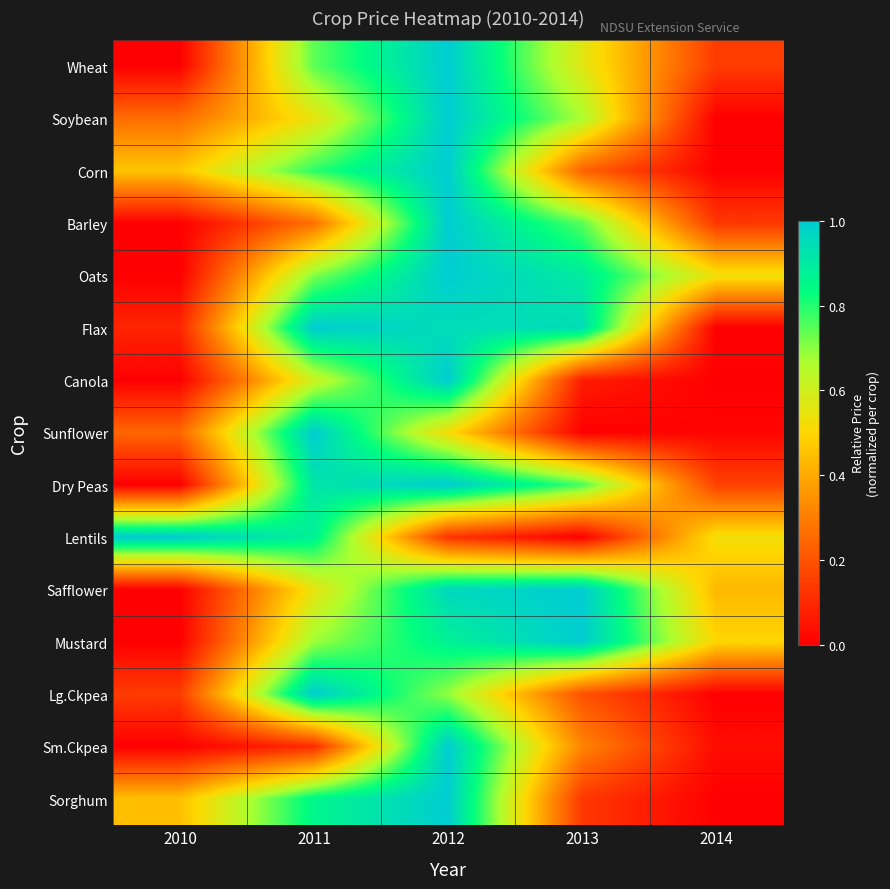

Reading right to left, transcribe all the data shown in this chart.

Wheat: 2014=0.1	2013=0.6	2012=1.0	2011=0.7	2010=0.0
Soybean: 2014=0.0	2013=0.7	2012=1.0	2011=0.5	2010=0.3
Corn: 2014=0.0	2013=0.2	2012=1.0	2011=0.8	2010=0.5
Barley: 2014=0.1	2013=0.7	2012=1.0	2011=0.3	2010=0.0
Oats: 2014=0.5	2013=0.9	2012=1.0	2011=0.7	2010=0.0
Flax: 2014=0.0	2013=0.9	2012=0.9	2011=1.0	2010=0.1
Canola: 2014=0.0	2013=0.1	2012=1.0	2011=0.6	2010=0.0
Sunflower: 2014=0.0	2013=0.0	2012=0.5	2011=1.0	2010=0.2
Dry Peas: 2014=0.2	2013=0.8	2012=1.0	2011=0.9	2010=0.0
Lentils: 2014=0.5	2013=0.0	2012=0.1	2011=0.9	2010=1.0
Safflower: 2014=0.4	2013=1.0	2012=1.0	2011=0.5	2010=0.0
Mustard: 2014=0.5	2013=1.0	2012=0.9	2011=0.7	2010=0.0
Lg.Ckpea: 2014=0.0	2013=0.2	2012=0.7	2011=1.0	2010=0.1
Sm.Ckpea: 2014=0.0	2013=0.3	2012=1.0	2011=0.1	2010=0.0
Sorghum: 2014=0.0	2013=0.1	2012=1.0	2011=0.9	2010=0.4